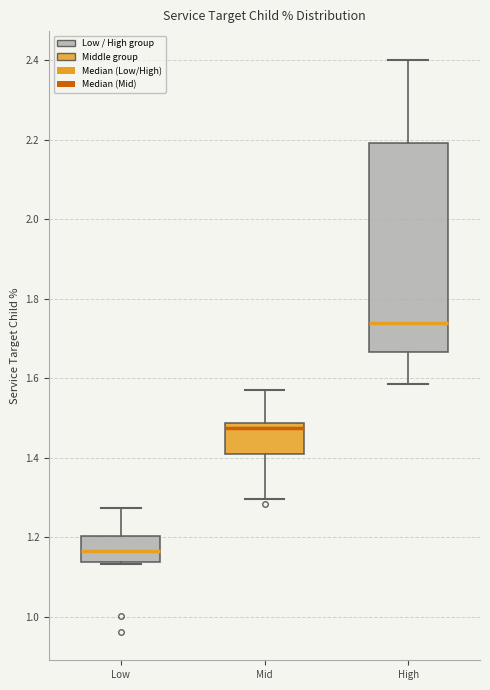

Reading left to right, read every box against the y-axis: the position of its median line, the range the box covers, and the ends of its whiskers. The values are not printed on the chart, so give them approximately, as read against the axis.

Low: median 1.16, box 1.14 to 1.20, whiskers 1.14 to 1.28
Mid: median 1.48 (just below the box's upper edge), box 1.42 to 1.48, whiskers 1.30 to 1.56
High: median 1.74, box 1.66 to 2.20, whiskers 1.58 to 2.40